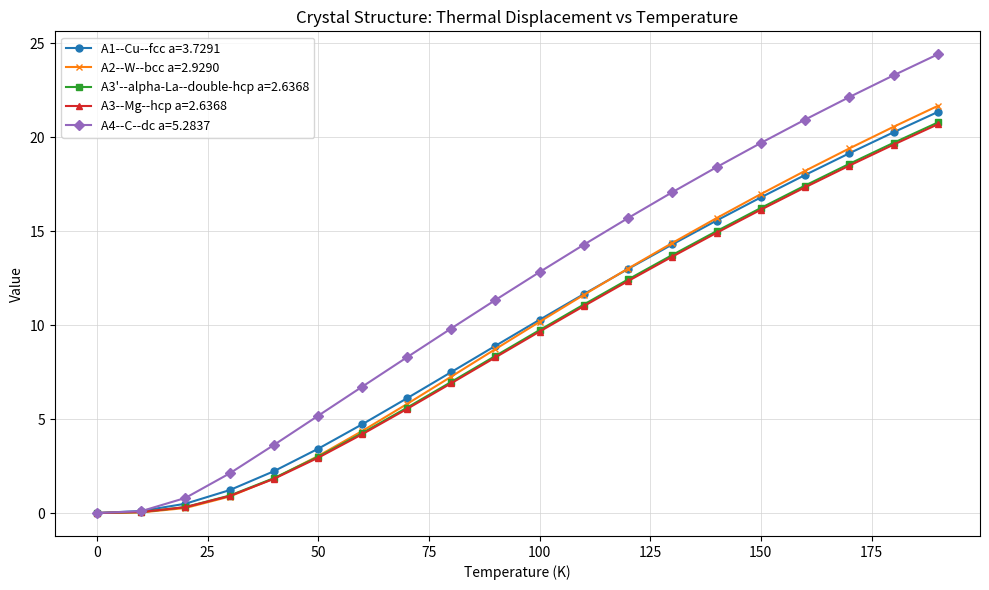

Which series has the largest range (max minus min)?

A4--C--dc a=5.2837